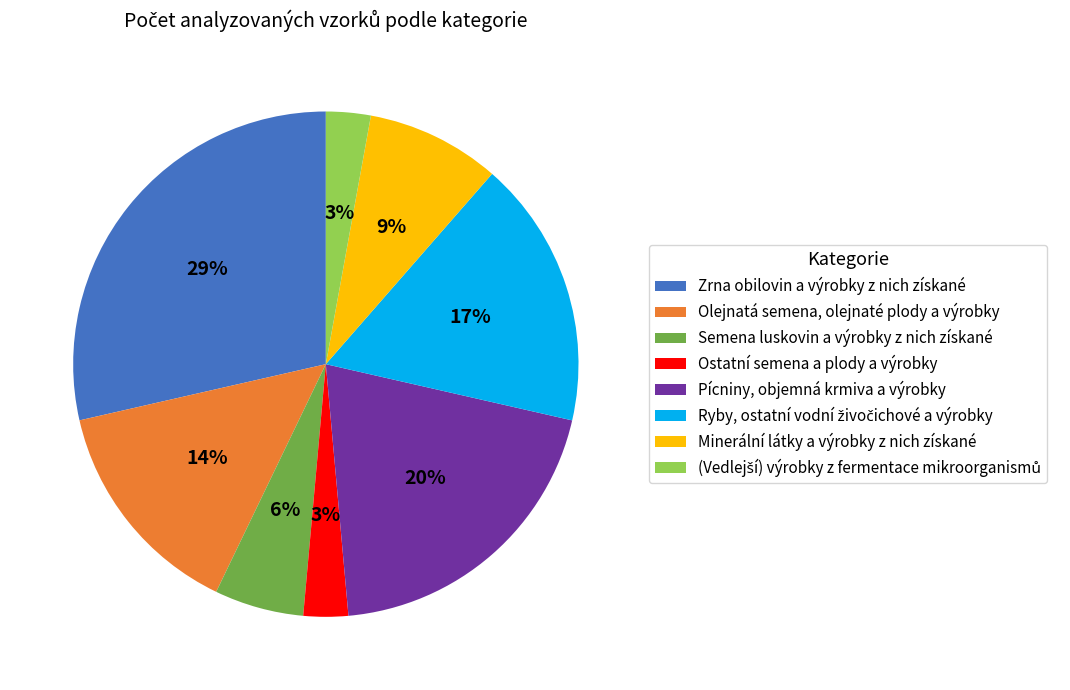

What is the ratio of the value at Olejnatá semena, olejnaté plody a výrobky to the value at Pícniny, objemná krmiva a výrobky?

0.7